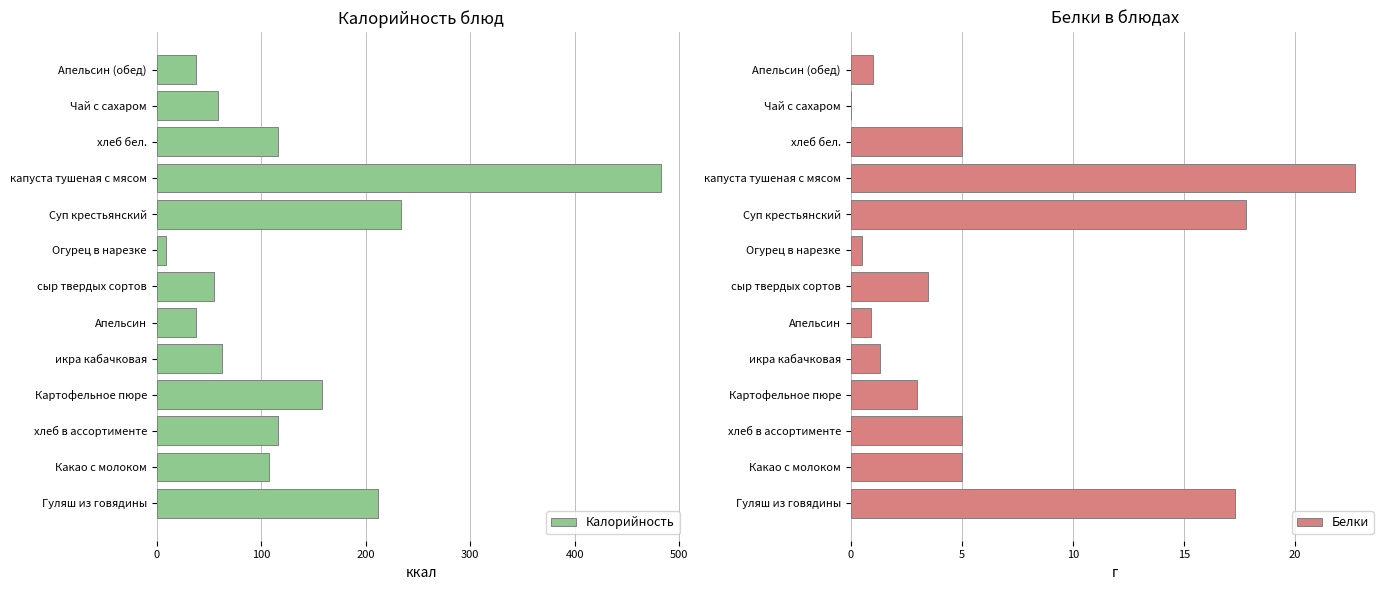

True or false: Белки has a value of 5.0 at хлеб бел..

True